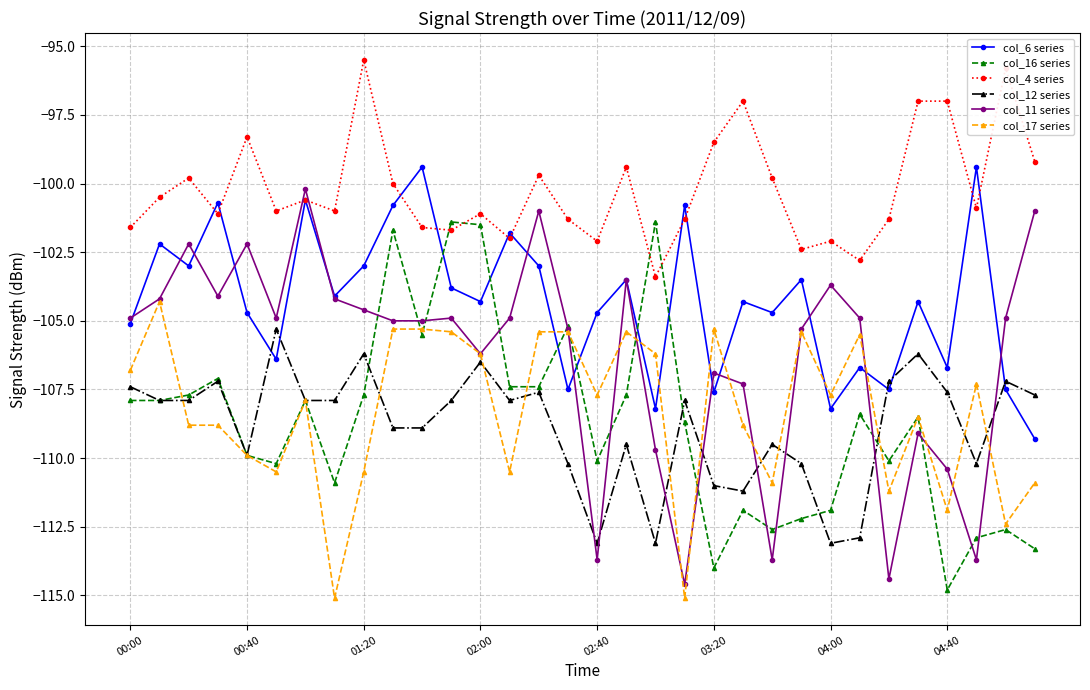

True or false: col_4 series has more than 2 interior local peaks.

True